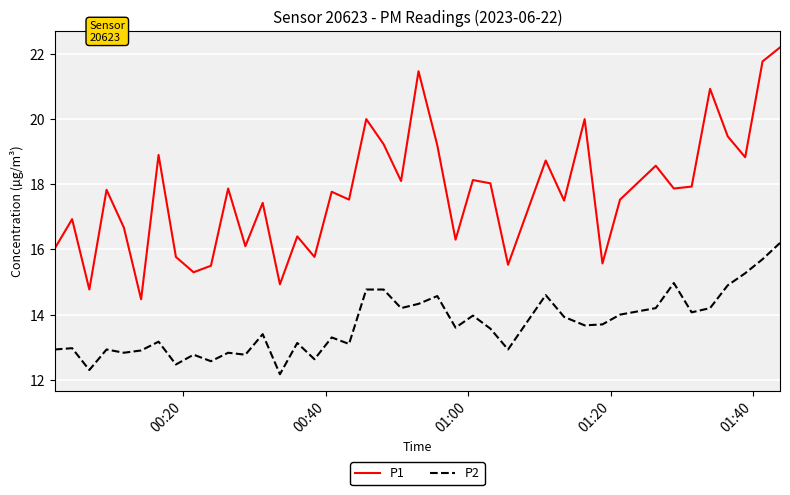

List the series in order of their overall mean, highest first.

P1, P2